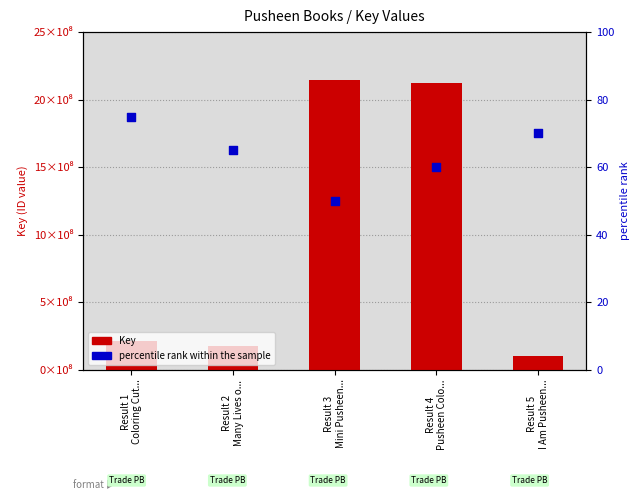

Which series has the widest spread of Y values?

Key